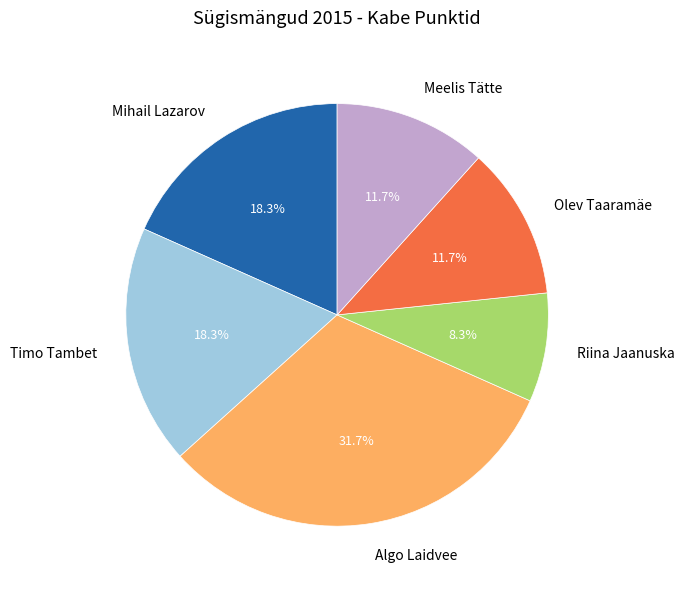

Is there any slice that represents more than half of the pie?

No